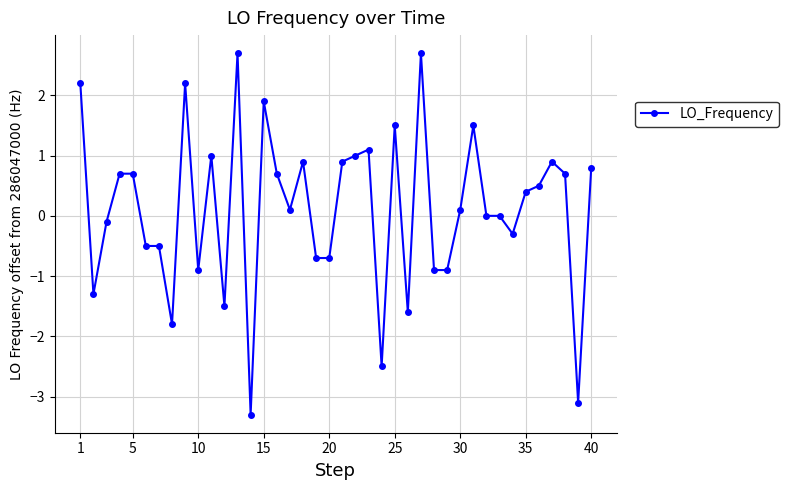

What is the greatest value displayed?

2.7